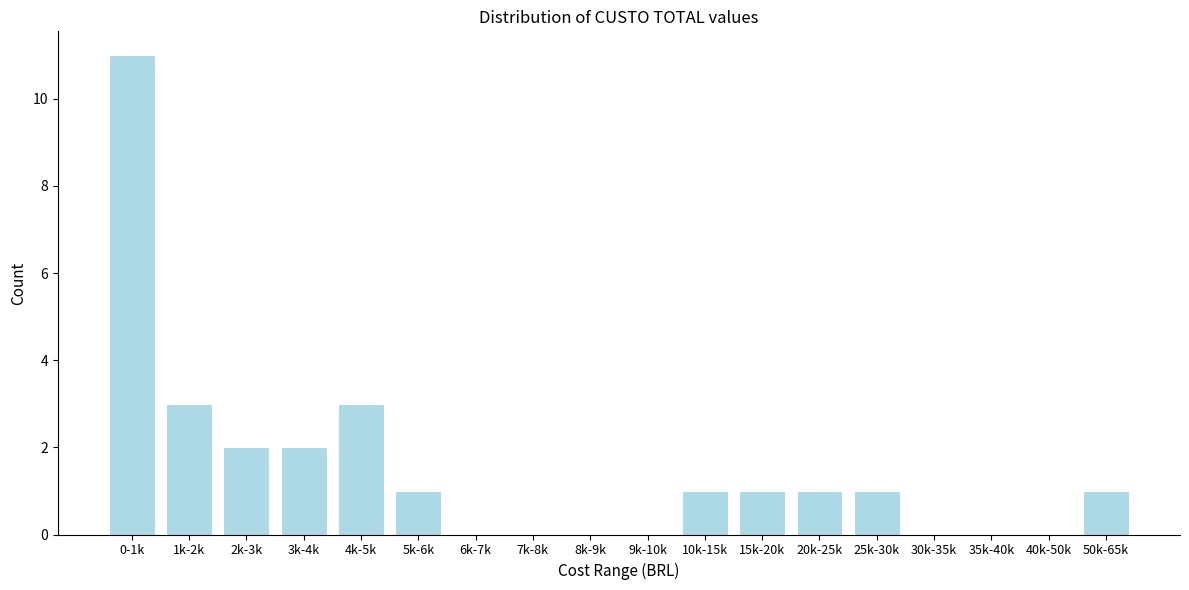

Reading left to right, what are all the values shown in this chart?

0-1k=11	1k-2k=3	2k-3k=2	3k-4k=2	4k-5k=3	5k-6k=1	6k-7k=0	7k-8k=0	8k-9k=0	9k-10k=0	10k-15k=1	15k-20k=1	20k-25k=1	25k-30k=1	30k-35k=0	35k-40k=0	40k-50k=0	50k-65k=1